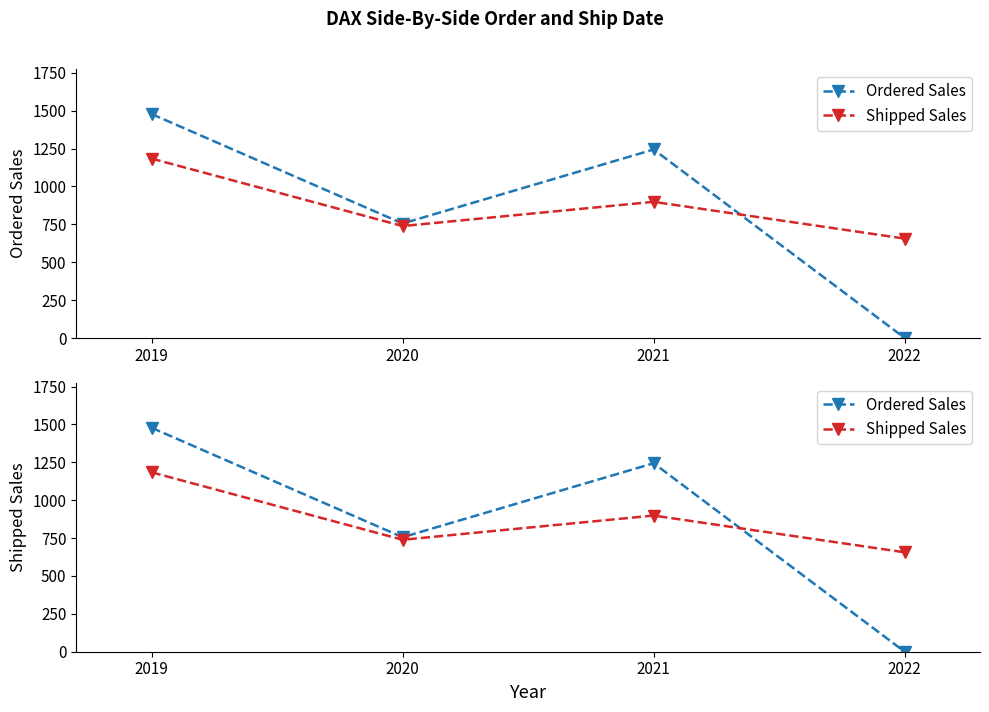

Where do Shipped Sales and Ordered Sales first cross each other?

2021 and 2022